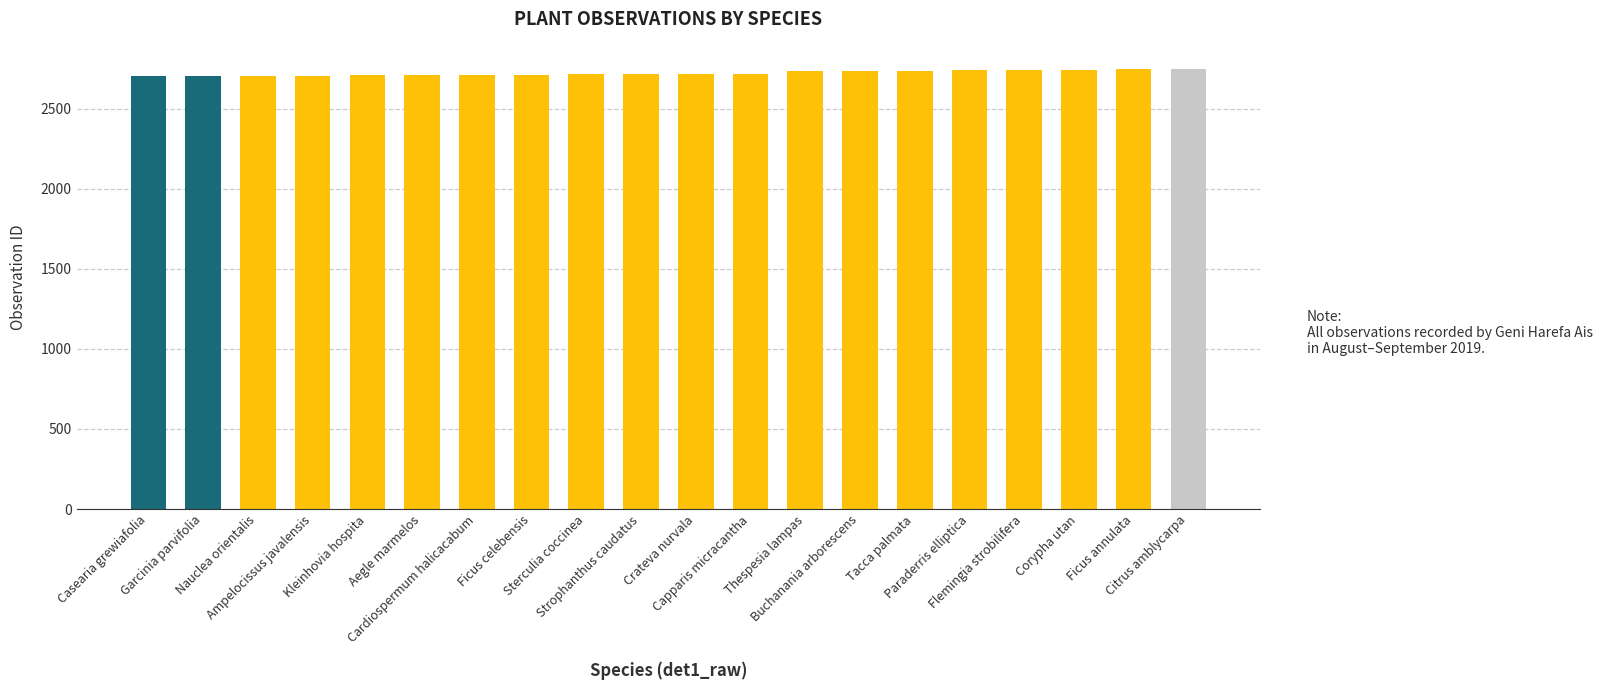

List the labels in order of value, smallest first.

Casearia grewiafolia, Garcinia parvifolia, Nauclea orientalis, Ampelocissus javalensis, Kleinhovia hospita, Aegle marmelos, Cardiospermum halicacabum, Ficus celebensis, Sterculia coccinea, Strophanthus caudatus, Crateva nurvala, Capparis micracantha, Thespesia lampas, Buchanania arborescens, Tacca palmata, Paraderris elliptica, Flemingia strobilifera, Corypha utan, Ficus annulata, Citrus amblycarpa